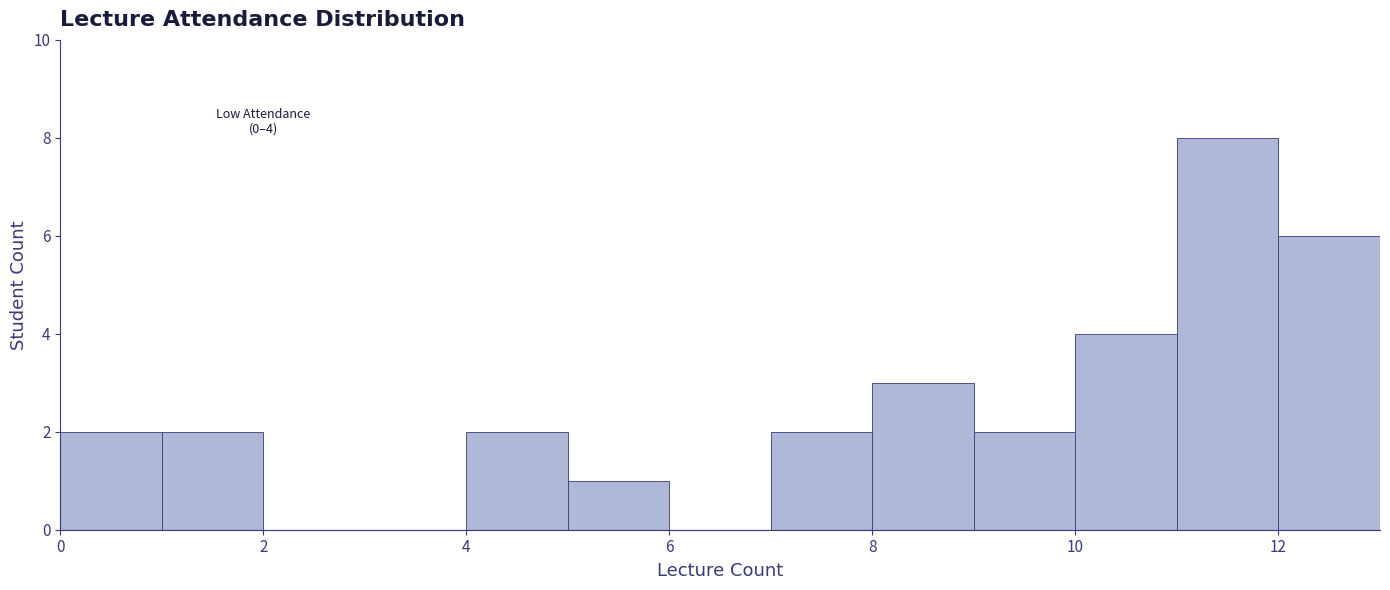

Over which range of the x-axis is the bar tallest?

11 to 12